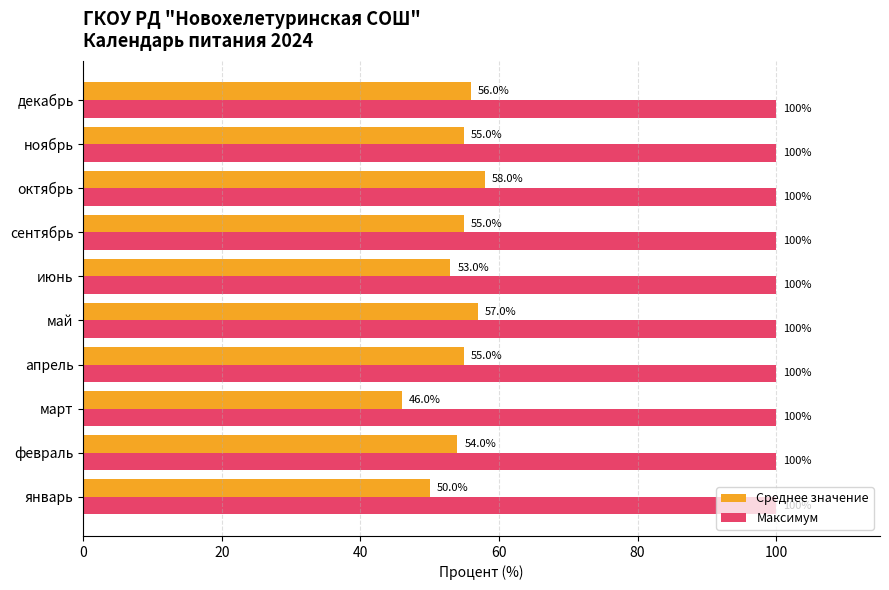

What is the difference between the highest and lowest values at ноябрь?

45